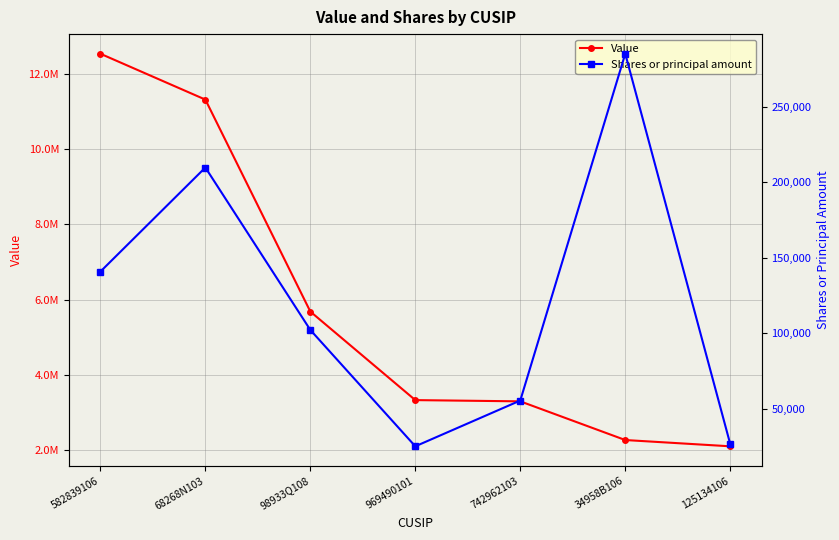

How many values in the Shares or principal amount series are below 102200?

3